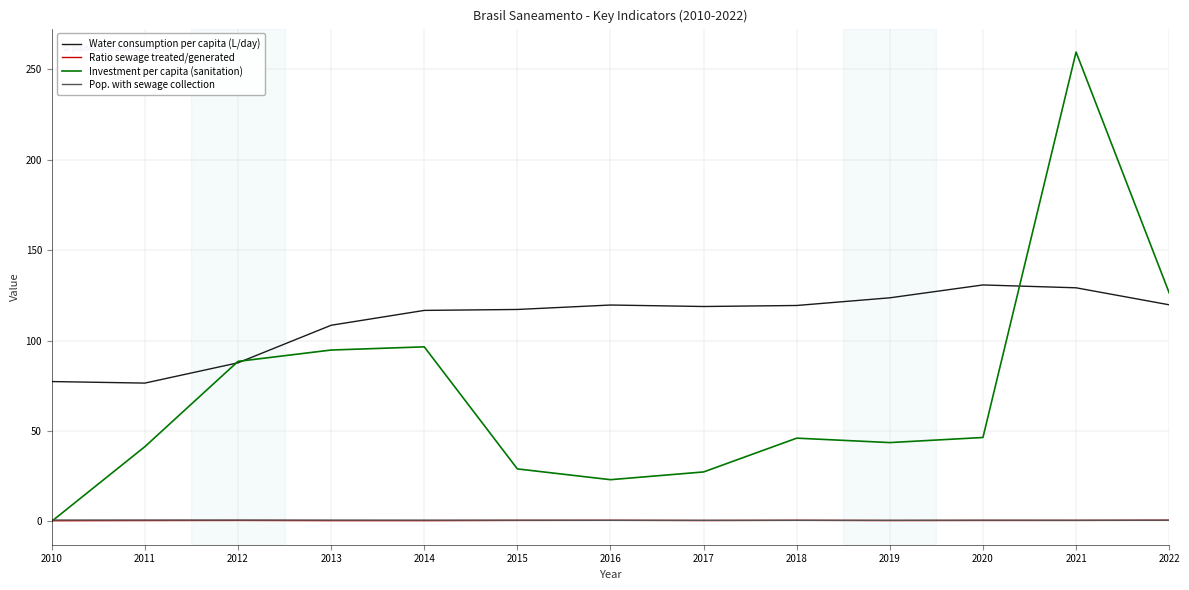

What is the difference between the Water consumption per capita (L/day) values at 2015 and 2018?

2.2